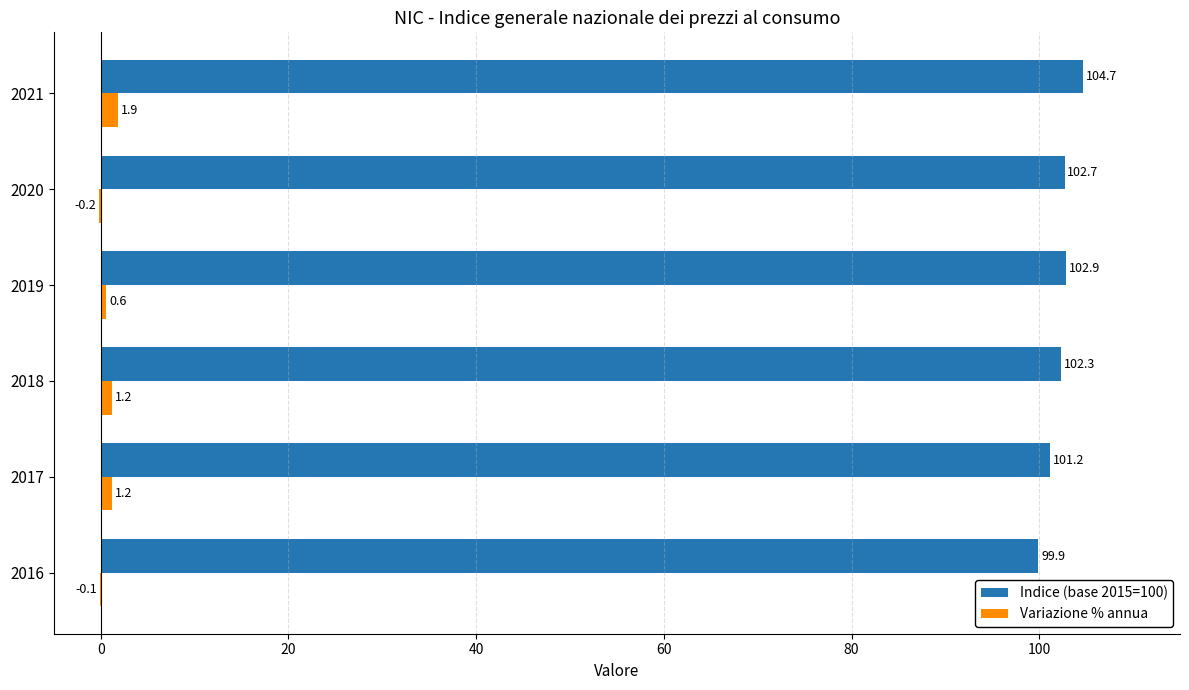

The value of Variazione % annua at 2020 is -0.2. True or false?

True